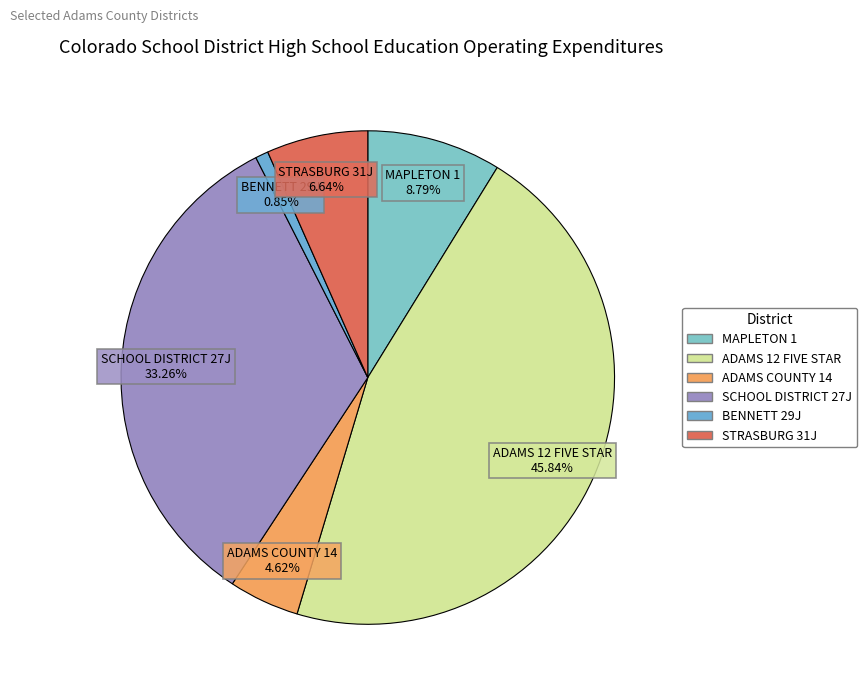

To the nearest percent, what portion does MAPLETON 1 represent?

9%